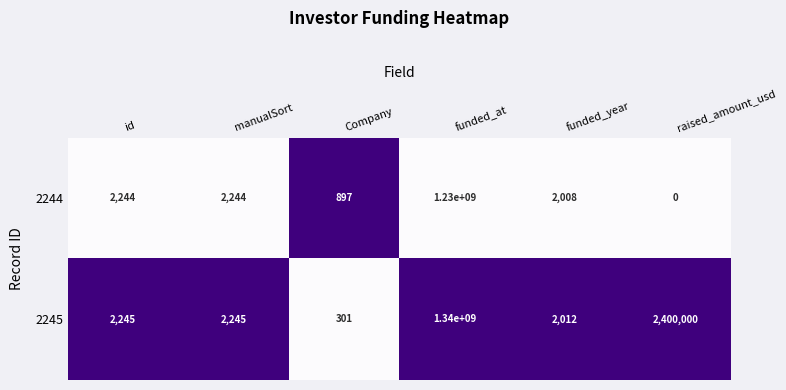

List the series in order of their peak value, highest first.

2245, 2244